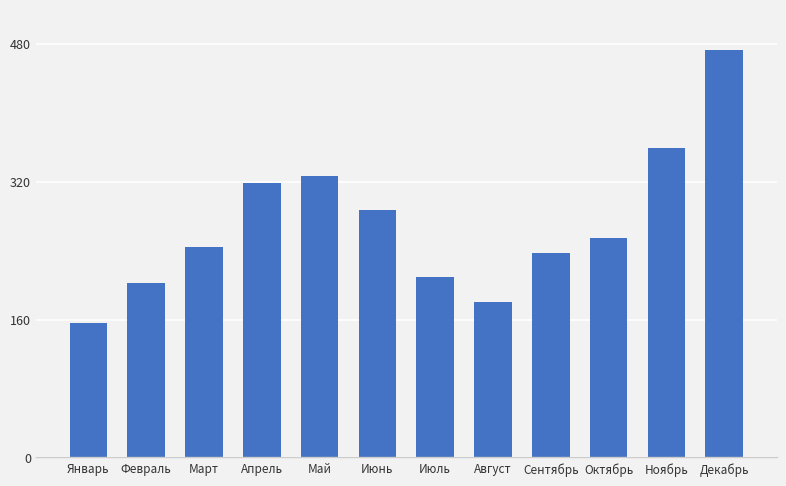

The value at Октябрь is 434. True or false?

False